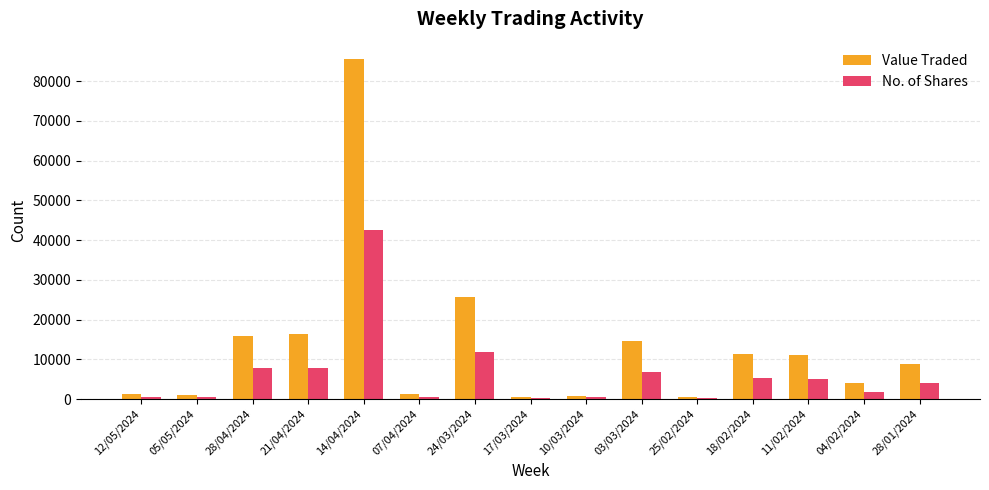

At which label does Value Traded reach its peak?

14/04/2024